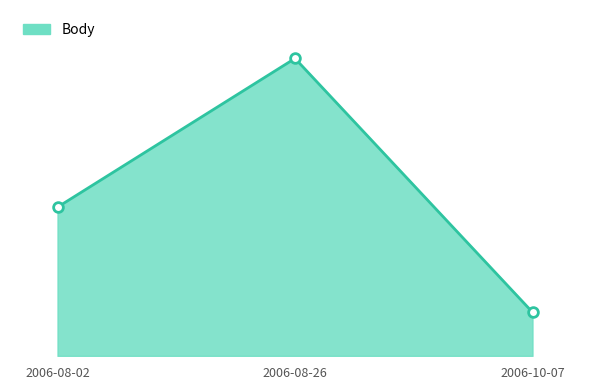

What is the average value?

755